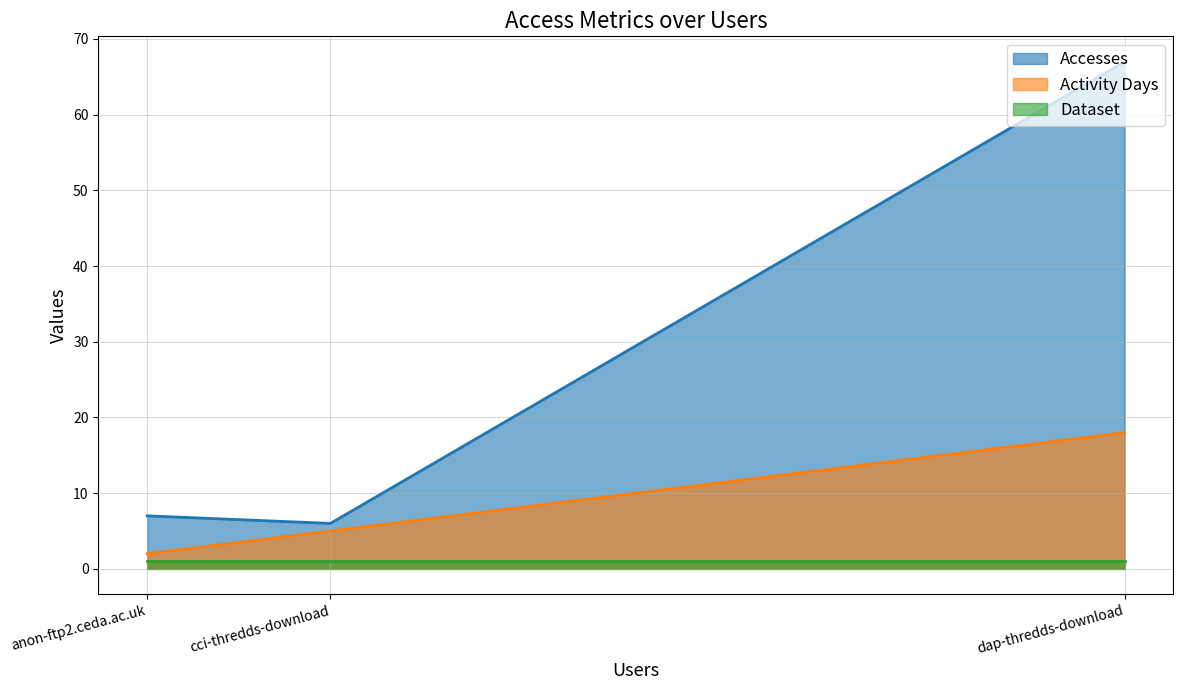

Which series changed the most between cci-thredds-download and anon-ftp2.ceda.ac.uk?

Activity Days